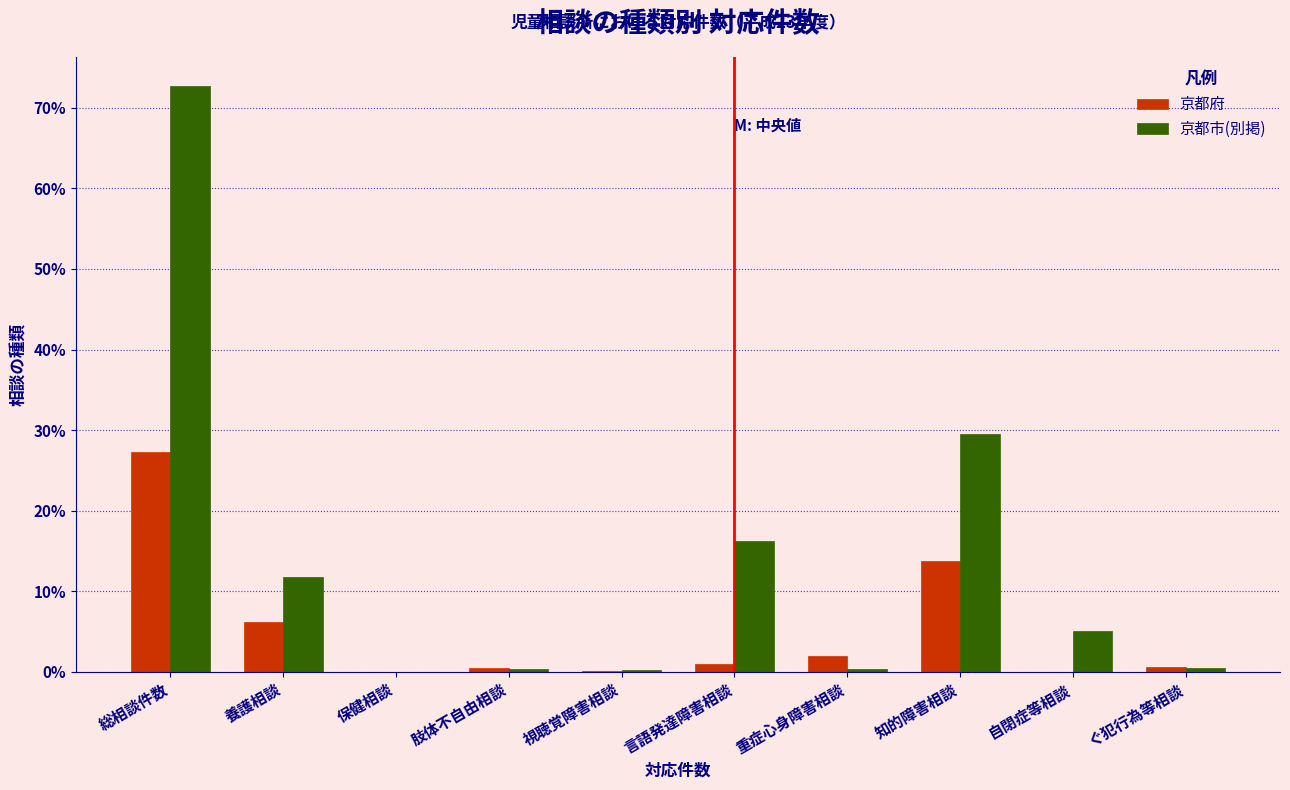

At which label is 京都市(別掲) closest to 36?

知的障害相談